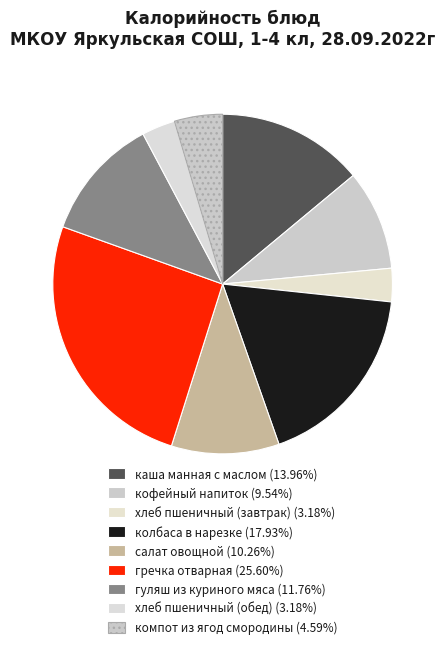

What is the largest slice in the pie chart?

гречка отварная